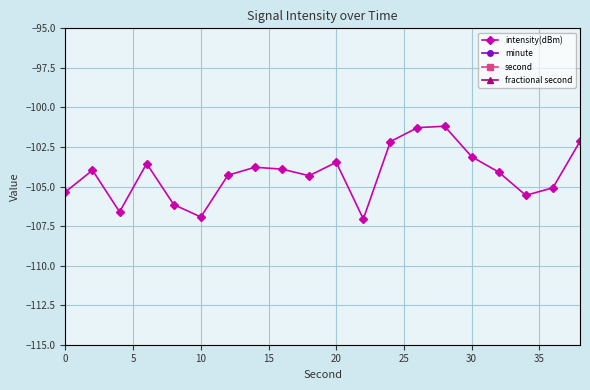

What is the value of the second point at the 19th from the left?

36.0